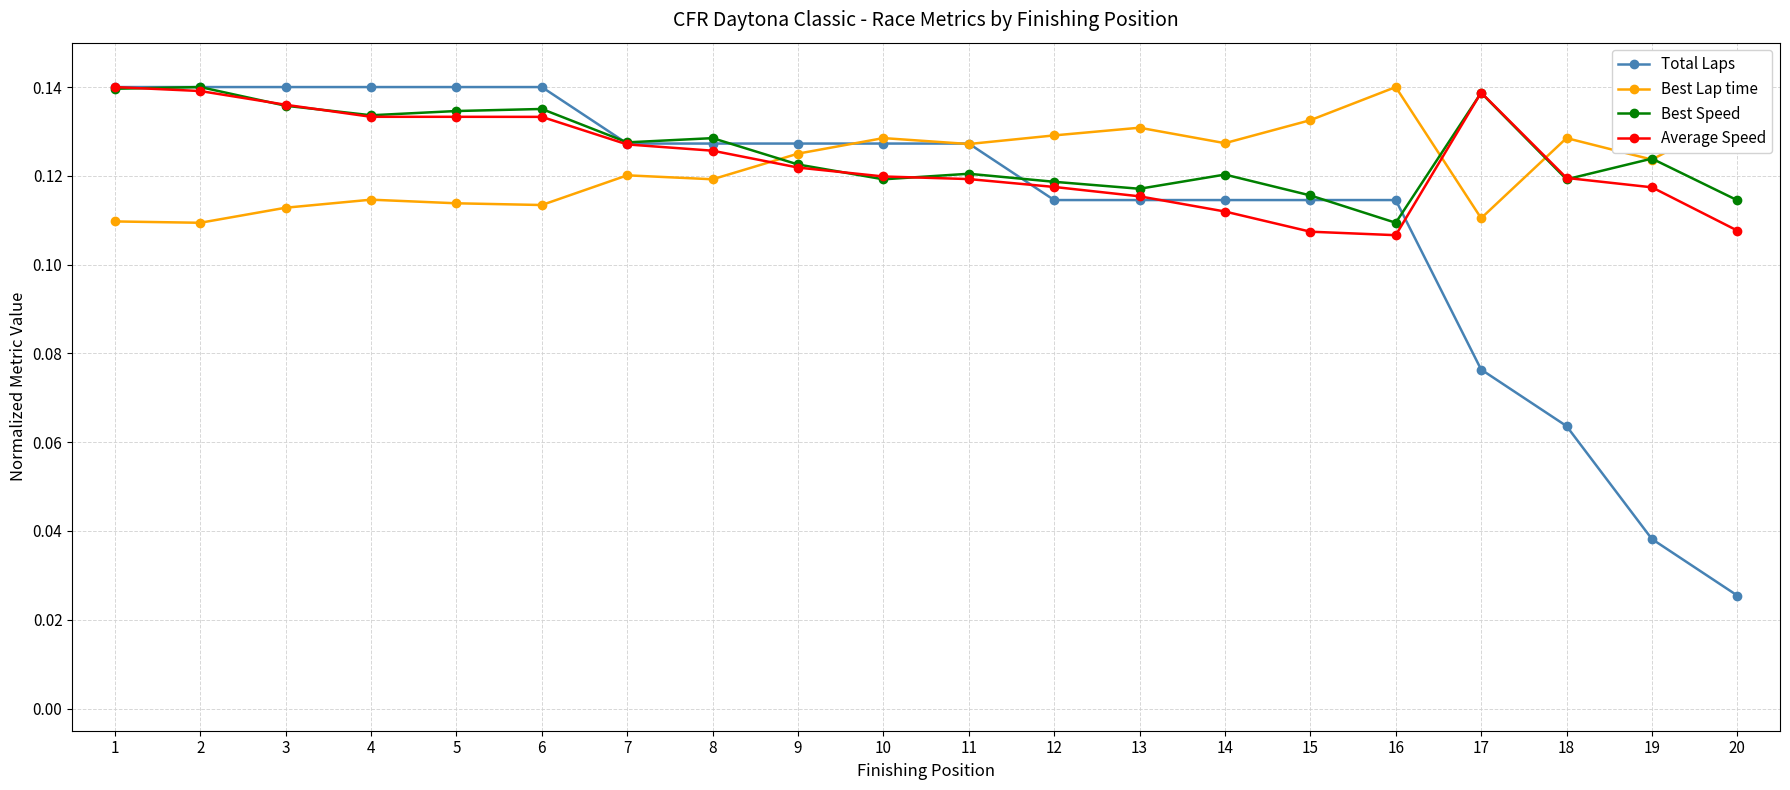

True or false: Best Lap time has more than 1 points higher than both neighbors.

True